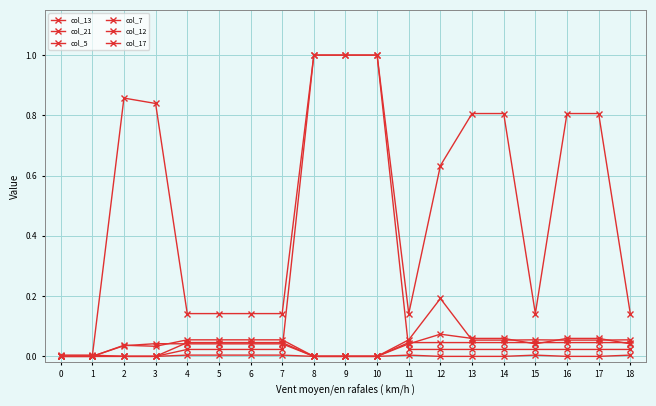

How many lines are shown in the chart?

6